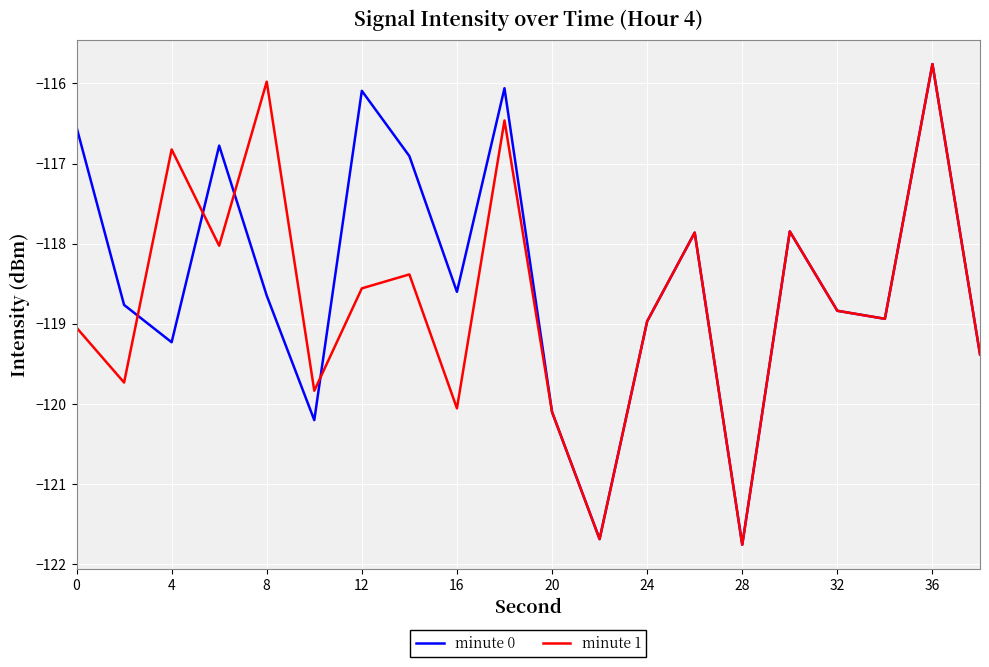

What is the highest value of the minute 1 series?

-115.8